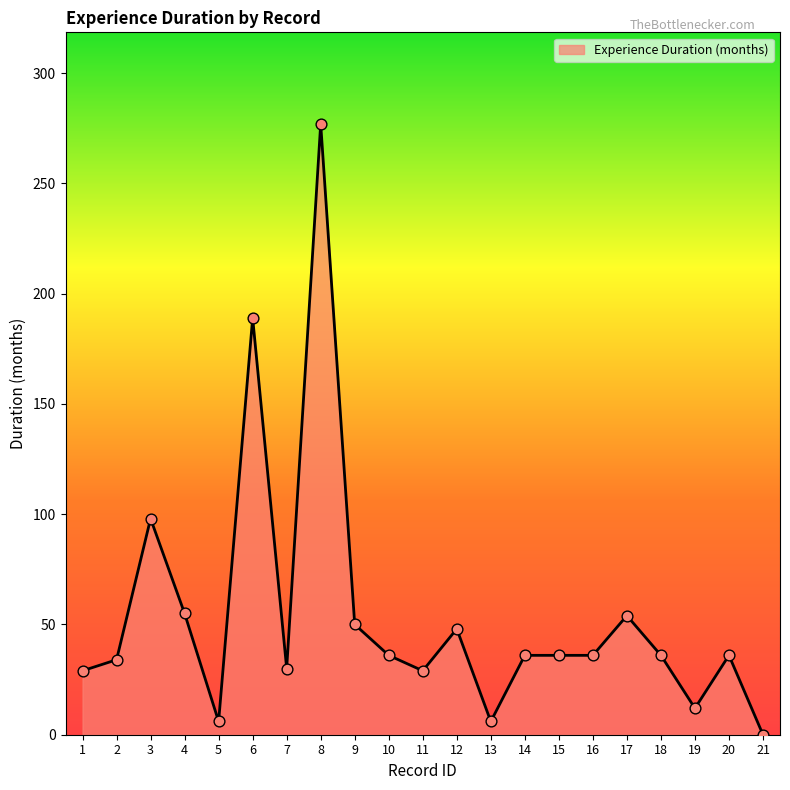

Approximately how many times larger is the value at 16 compared to 5?

6.0